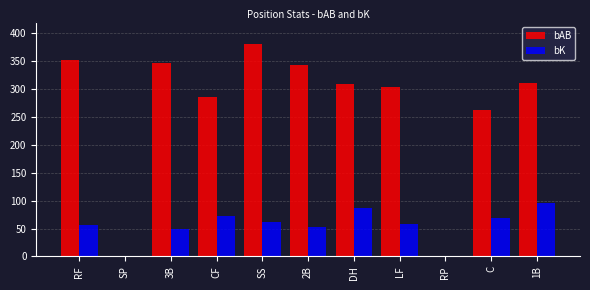

What is the greatest value displayed?

381.0